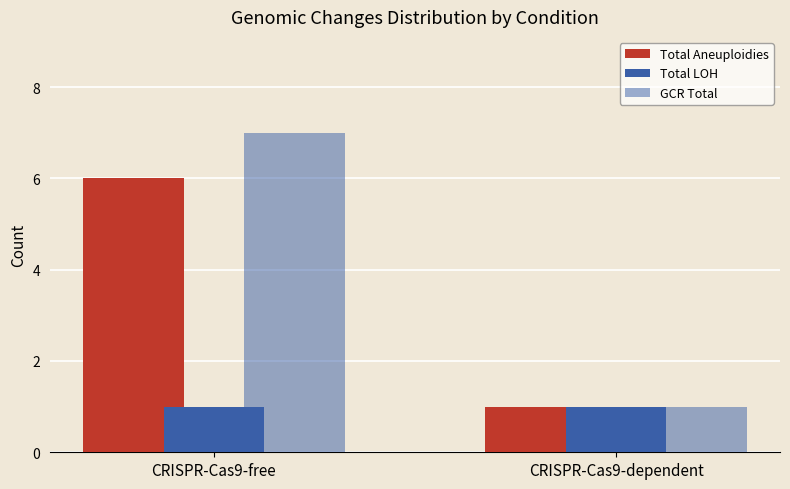

Which has a higher value, CRISPR-Cas9-dependent or CRISPR-Cas9-free?

CRISPR-Cas9-free